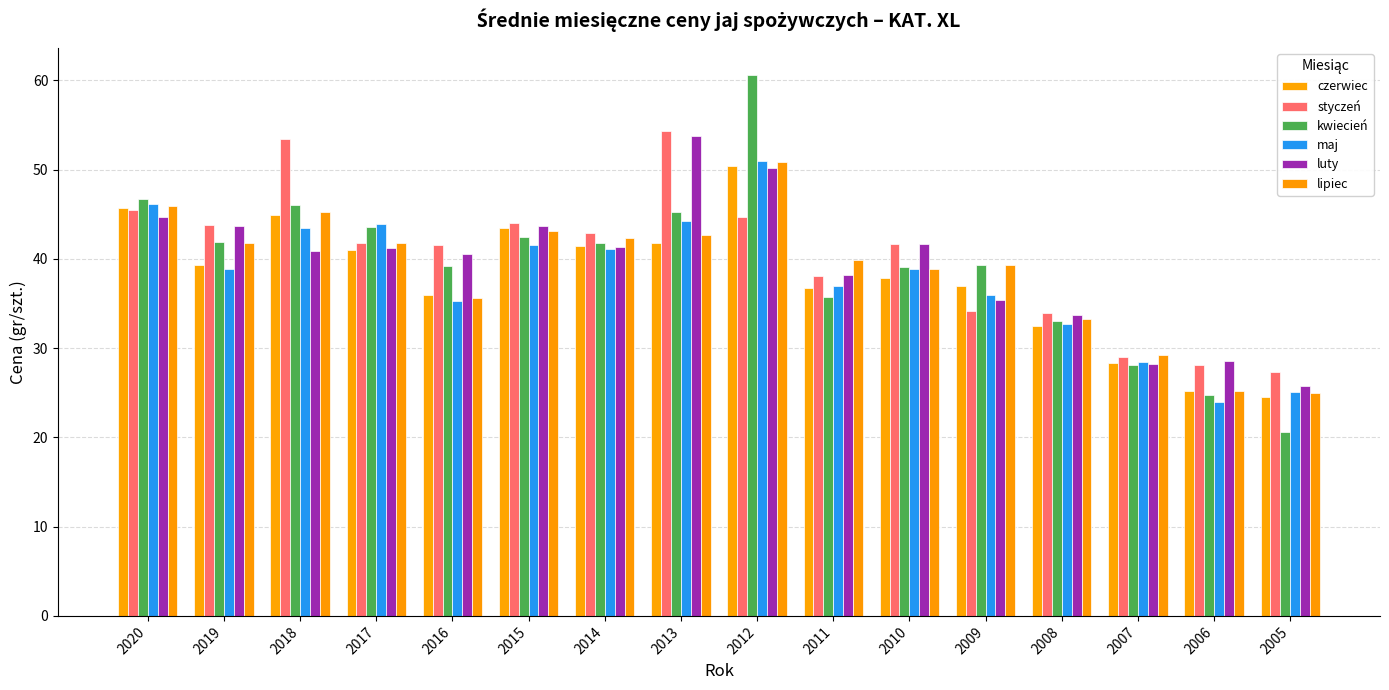

Reading left to right, transcribe all the data shown in this chart.

czerwiec: 45.7	39.3	44.9	41.0	36.0	43.4	41.4	41.8	50.4	36.7	37.9	36.9	32.5	28.3	25.2	24.5
styczeń: 45.5	43.8	53.4	41.8	41.5	44.0	42.9	54.3	44.7	38.1	41.7	34.2	33.9	29.0	28.1	27.4
kwiecień: 46.7	41.9	46.0	43.6	39.2	42.4	41.8	45.2	60.6	35.7	39.1	39.3	33.0	28.1	24.7	20.6
maj: 46.1	38.9	43.4	43.9	35.3	41.6	41.1	44.2	51.0	36.9	38.9	36.0	32.7	28.4	23.9	25.1
luty: 44.6	43.7	40.9	41.2	40.5	43.7	41.3	53.8	50.2	38.2	41.7	35.4	33.7	28.2	28.5	25.8
lipiec: 45.9	41.8	45.2	41.8	35.6	43.1	42.3	42.7	50.8	39.9	38.9	39.3	33.3	29.2	25.2	24.9